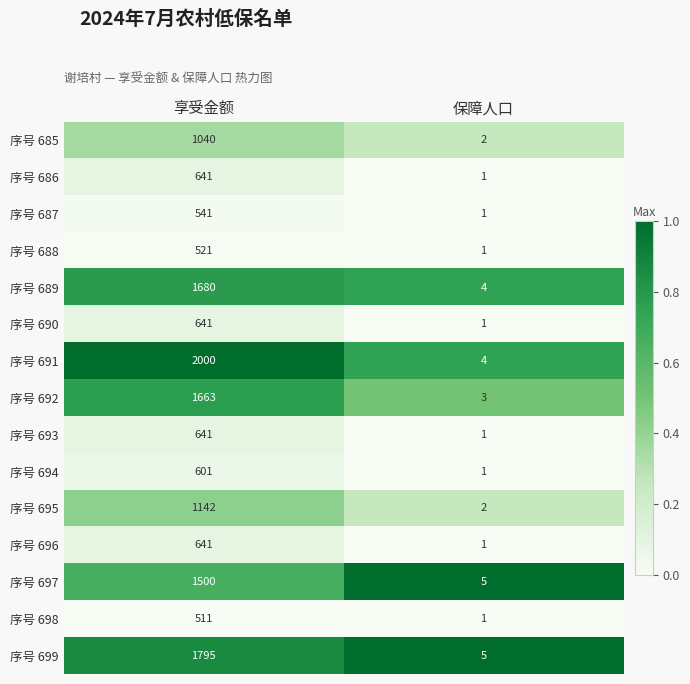

Reading right to left, list all the values displayed in this chart.

序号 685: 2	1040
序号 686: 1	641
序号 687: 1	541
序号 688: 1	521
序号 689: 4	1680
序号 690: 1	641
序号 691: 4	2000
序号 692: 3	1663
序号 693: 1	641
序号 694: 1	601
序号 695: 2	1142
序号 696: 1	641
序号 697: 5	1500
序号 698: 1	511
序号 699: 5	1795